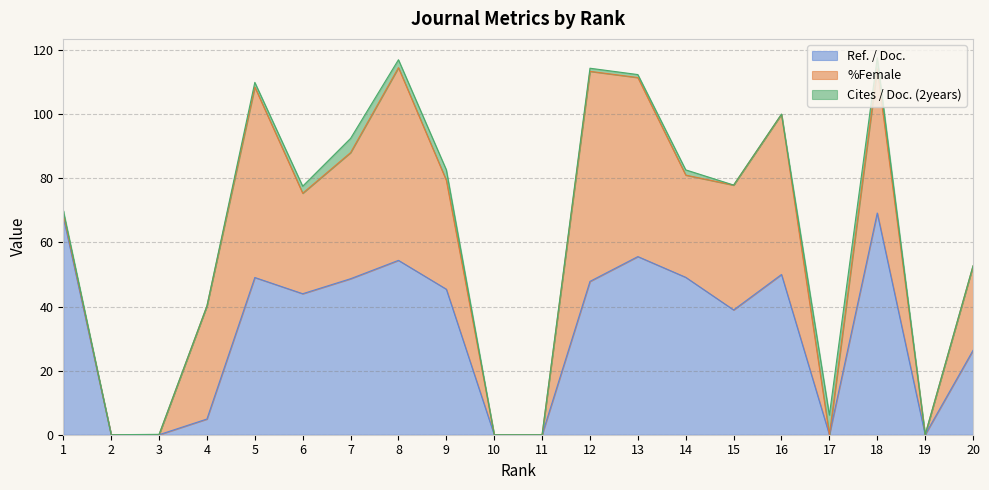

Reading left to right, extract all data points from this chart.

Ref. / Doc.: 68.0	0.0	0.0	4.9	49.1	44.0	48.7	54.4	45.4	0.0	0.0	47.9	55.6	49.1	38.9	50.0	0.0	69.2	0.0	26.3
%Female: 1.0	0.0	0.0	35.3	59.4	31.4	39.4	60.1	34.0	0.0	0.0	65.5	55.9	31.9	38.9	50.0	0.0	45.0	0.0	26.3
Cites / Doc. (2years): 1.0	0.0	0.1	0.0	1.5	2.2	4.4	2.5	3.3	0.0	0.0	1.0	0.9	1.6	0.0	0.1	6.1	3.5	0.0	0.1